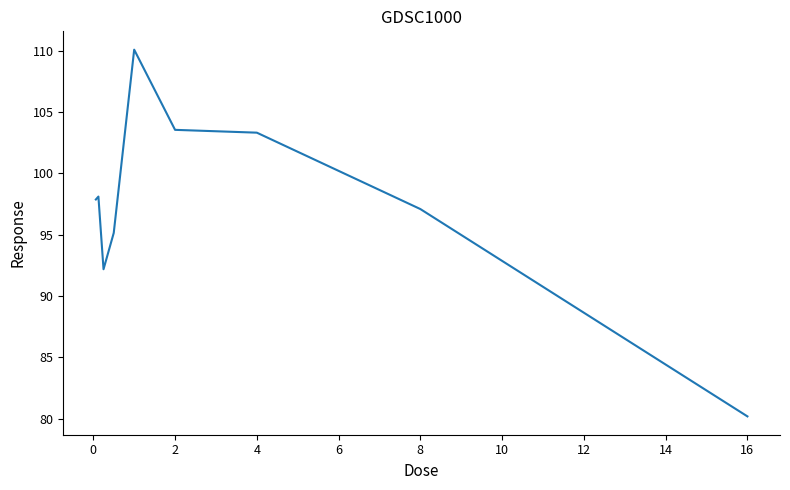

What is the smallest value displayed?

80.2